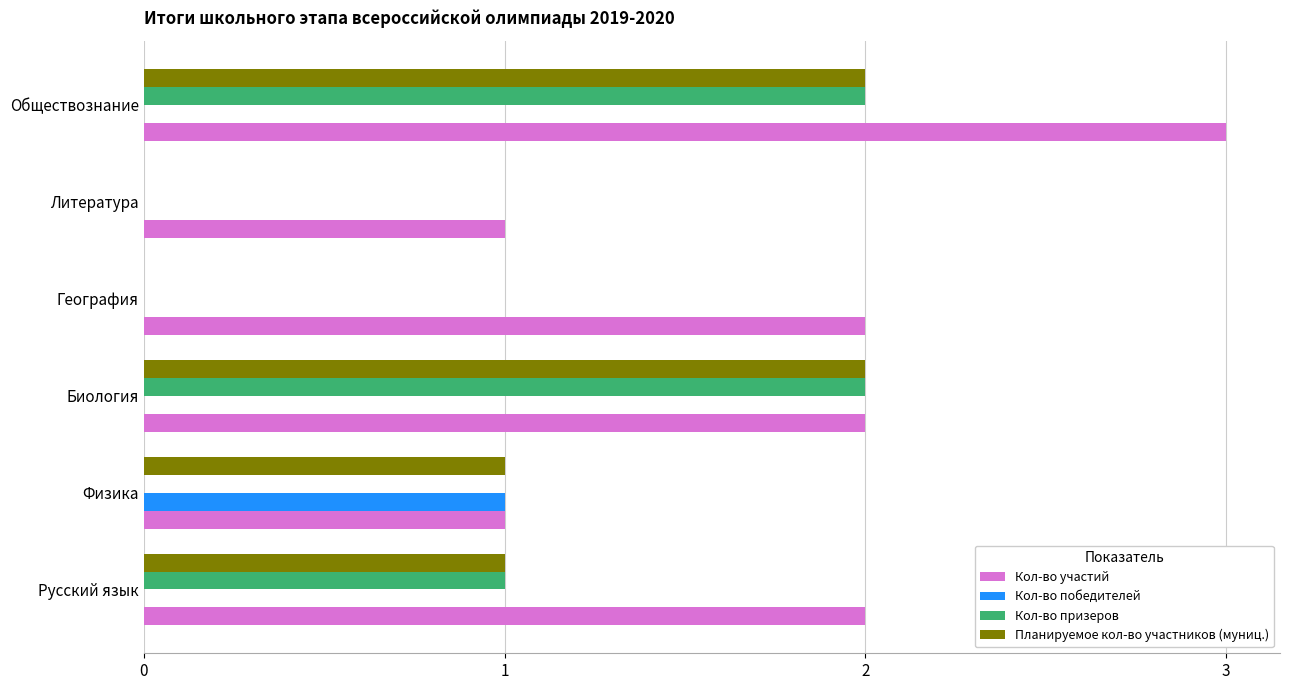

True or false: Кол-во победителей has a value of -1 at Биология.

False